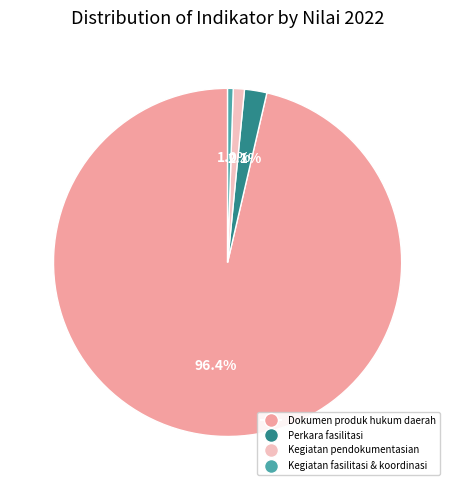

Does any single category account for the majority?

Yes